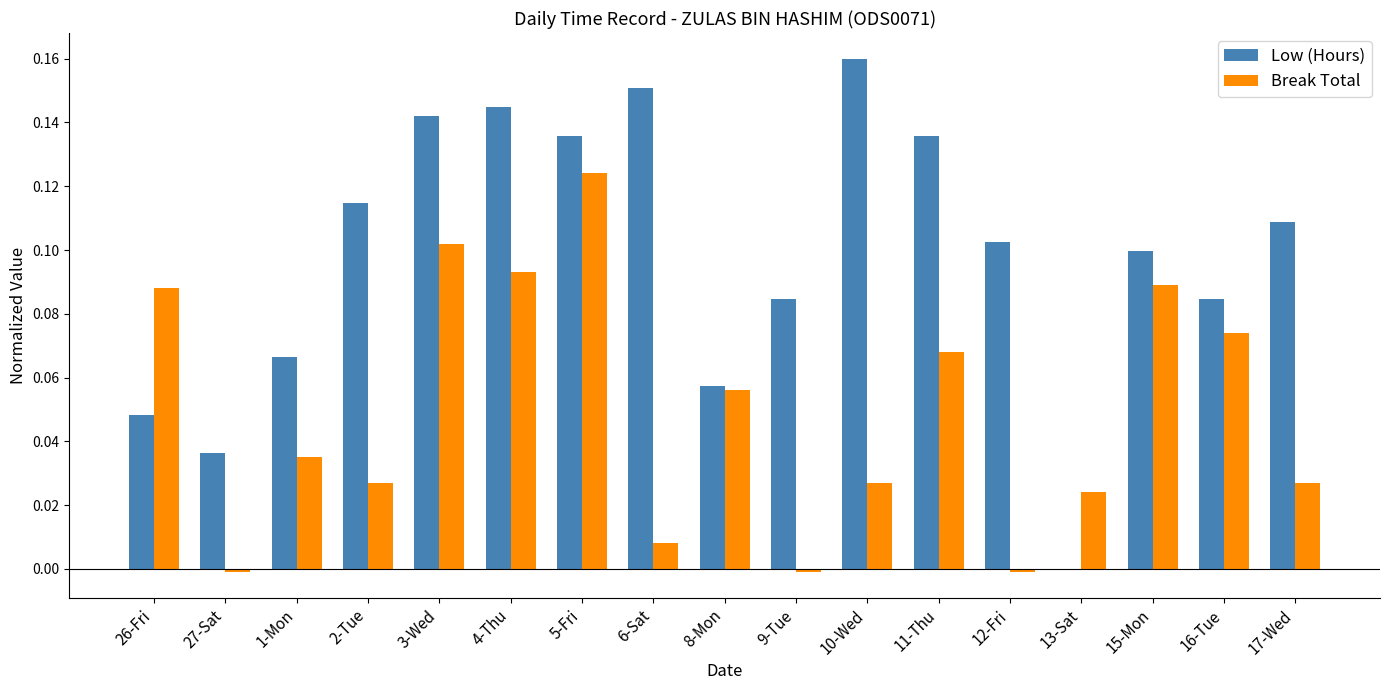

Is it true that Break Total equals 0.0 at 16-Tue?

False